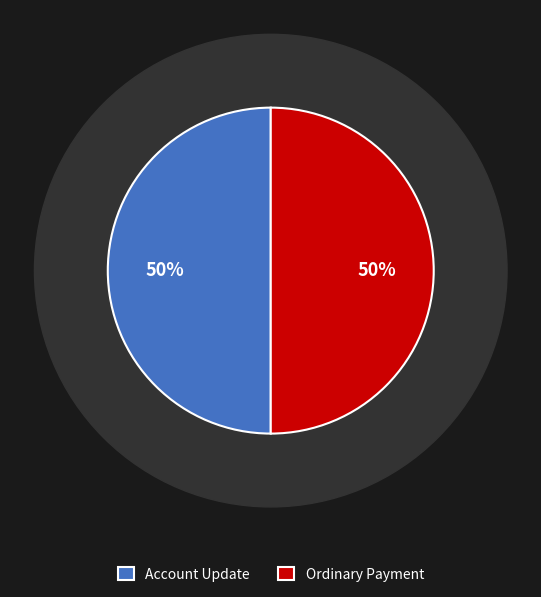

Is the sum of 441240 and 441264 greater than half?

Yes